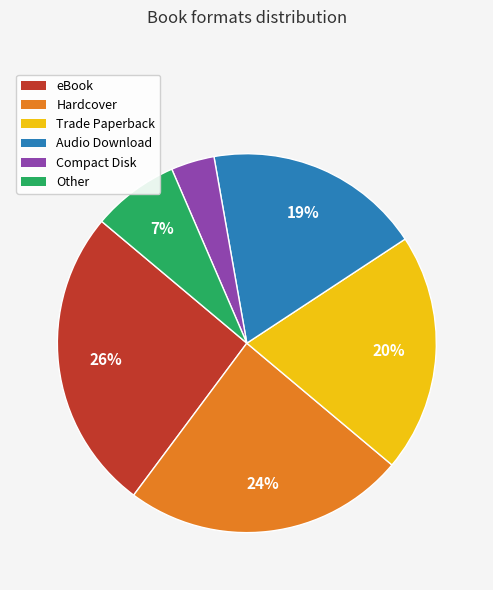

Which slice is the smallest?

Compact Disk